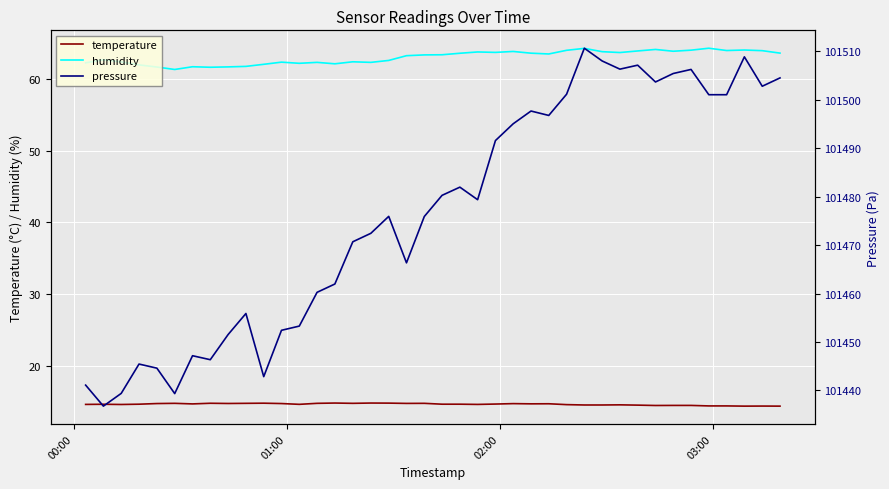

True or false: humidity and temperature cross at least once.

False